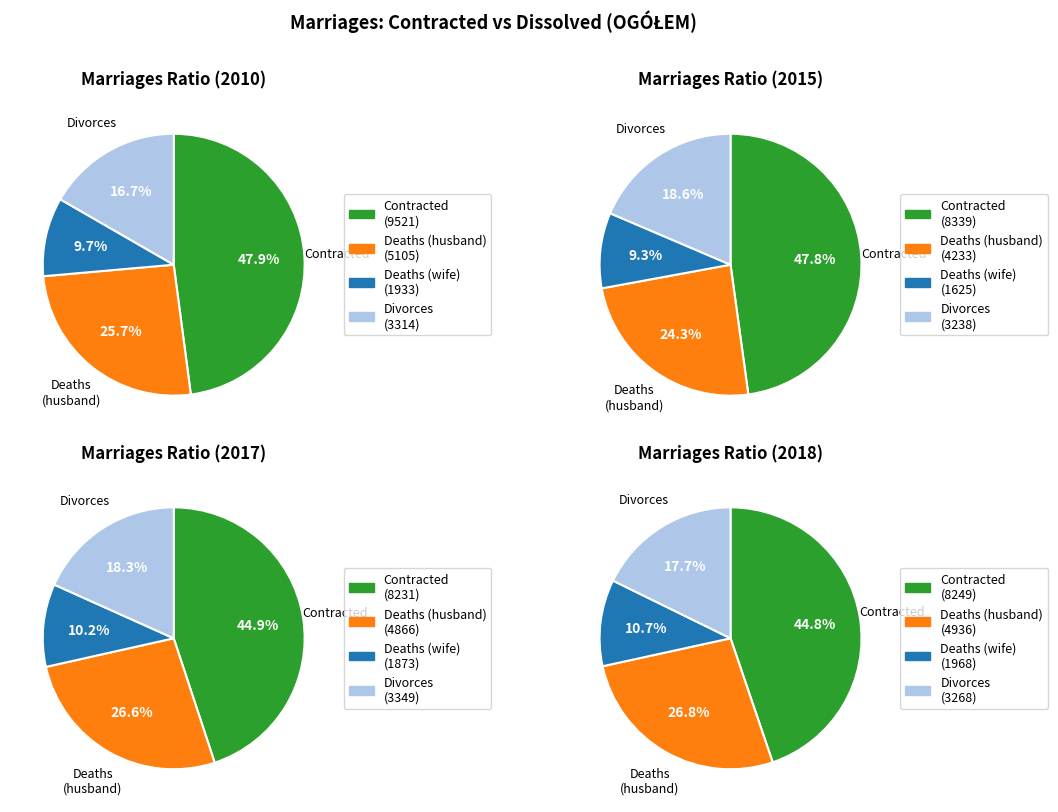

The 2010 slice represents 26% of the pie. True or false?

True